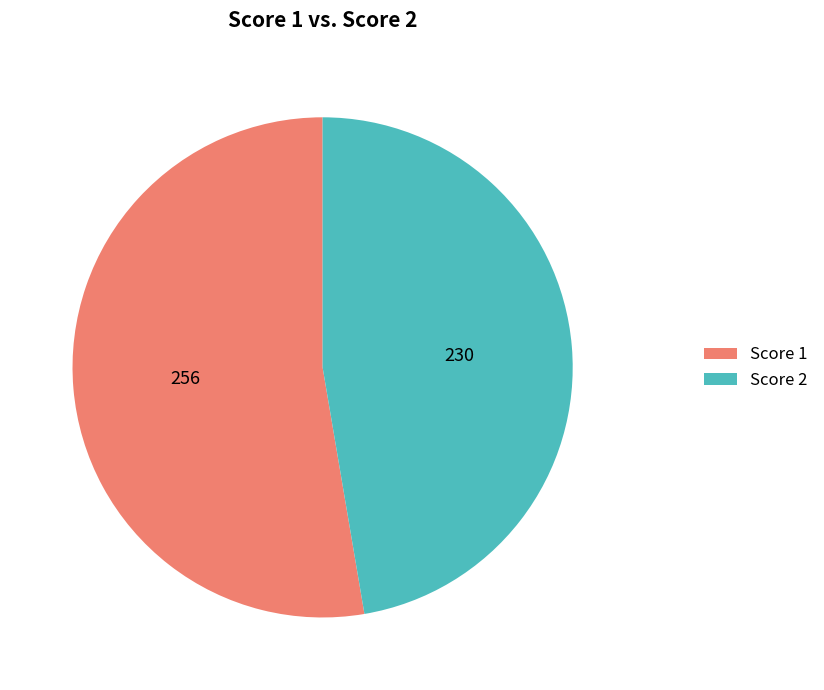

Combined, do Score 1 and Score 2 account for over 50%?

Yes